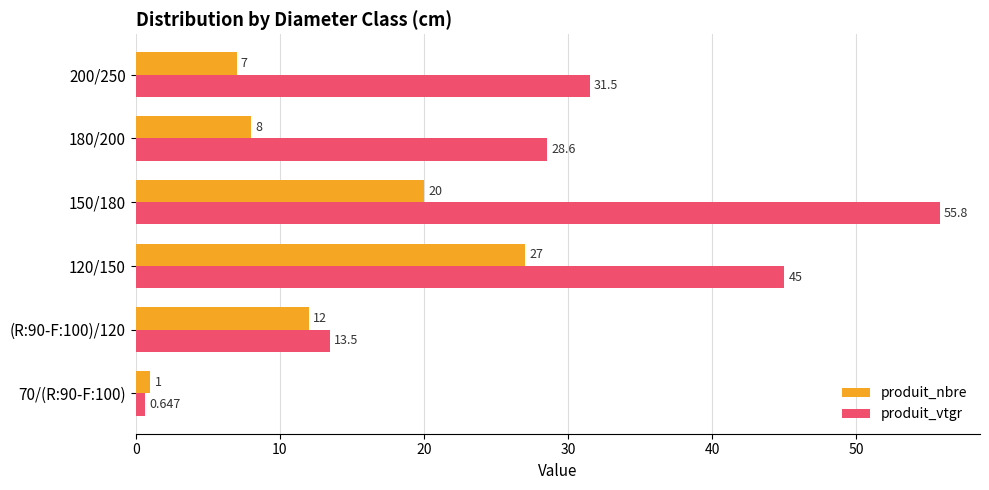

Is the value of produit_nbre at 120/150 greater than the value of produit_vtgr at 70/(R:90-F:100)?

Yes